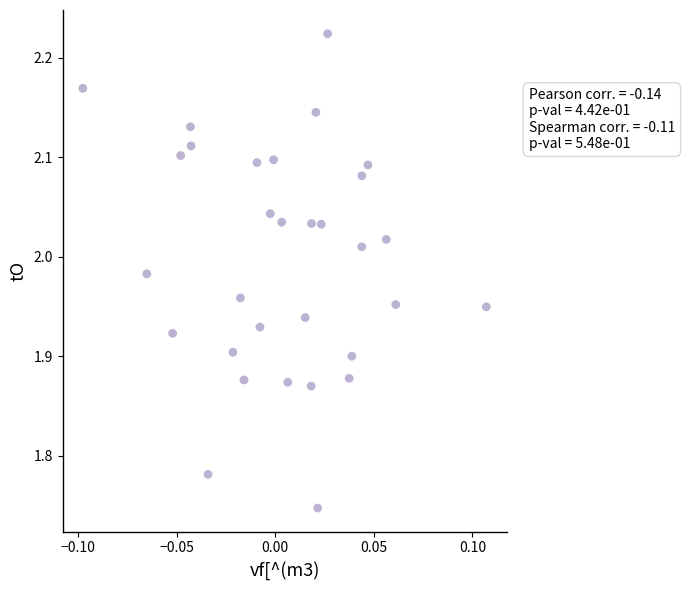

What is the range of Y values (max minus min)?

0.5